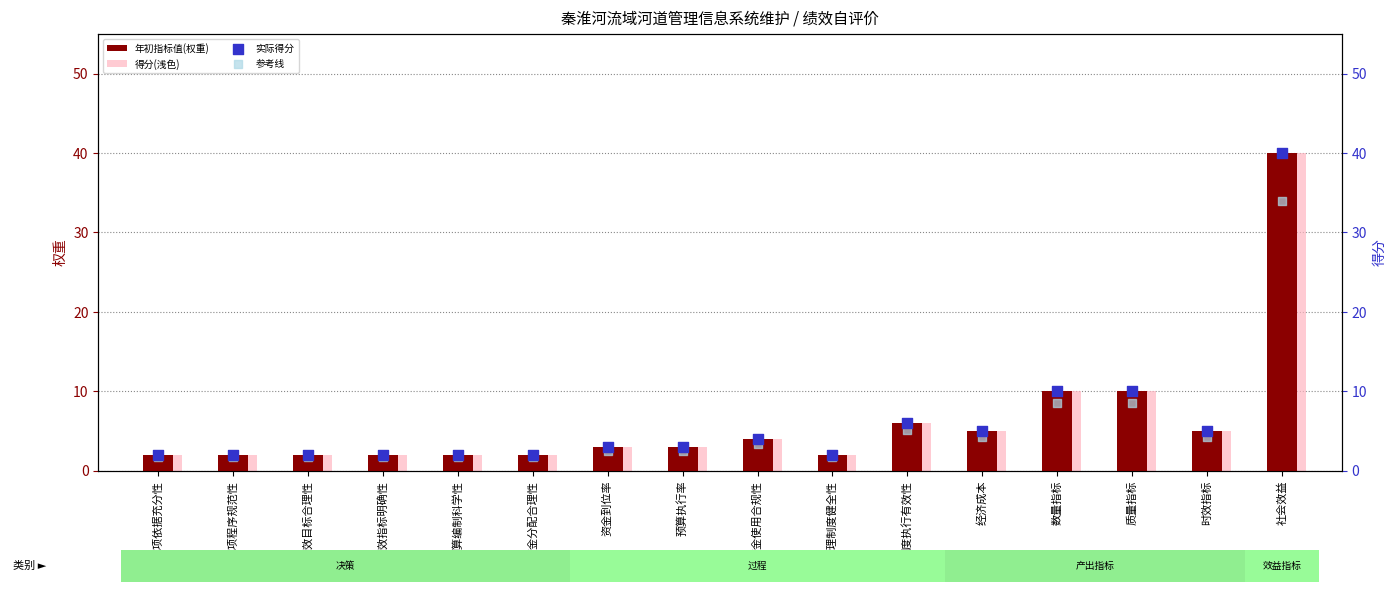

At how many categories does at least one series exceed 16?

1